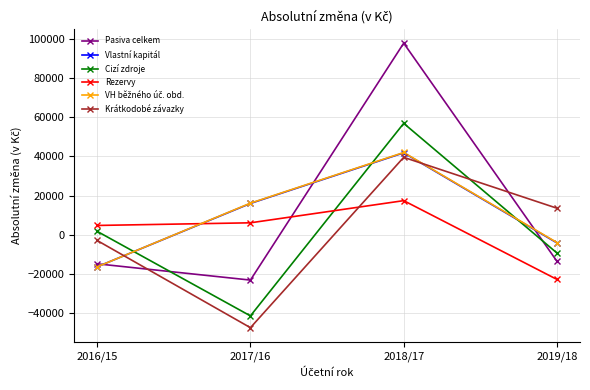

What is the difference between the Pasiva celkem values at 2018/17 and 2019/18?

111685